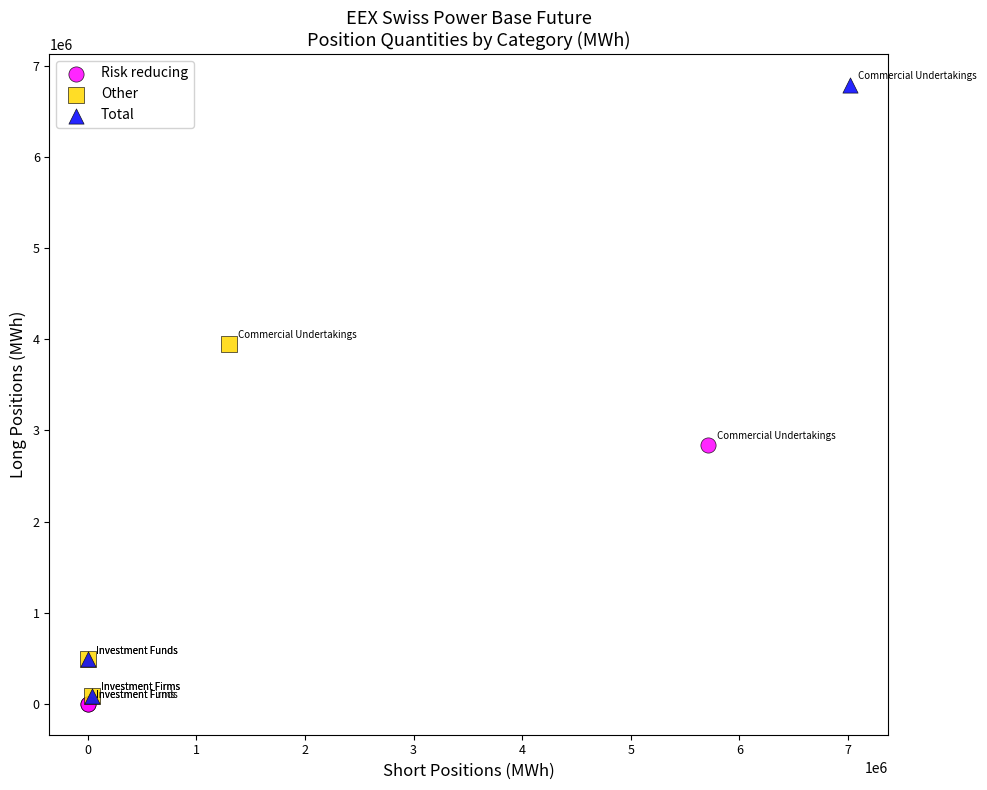

Which series has the largest Y range (max minus min)?

Total